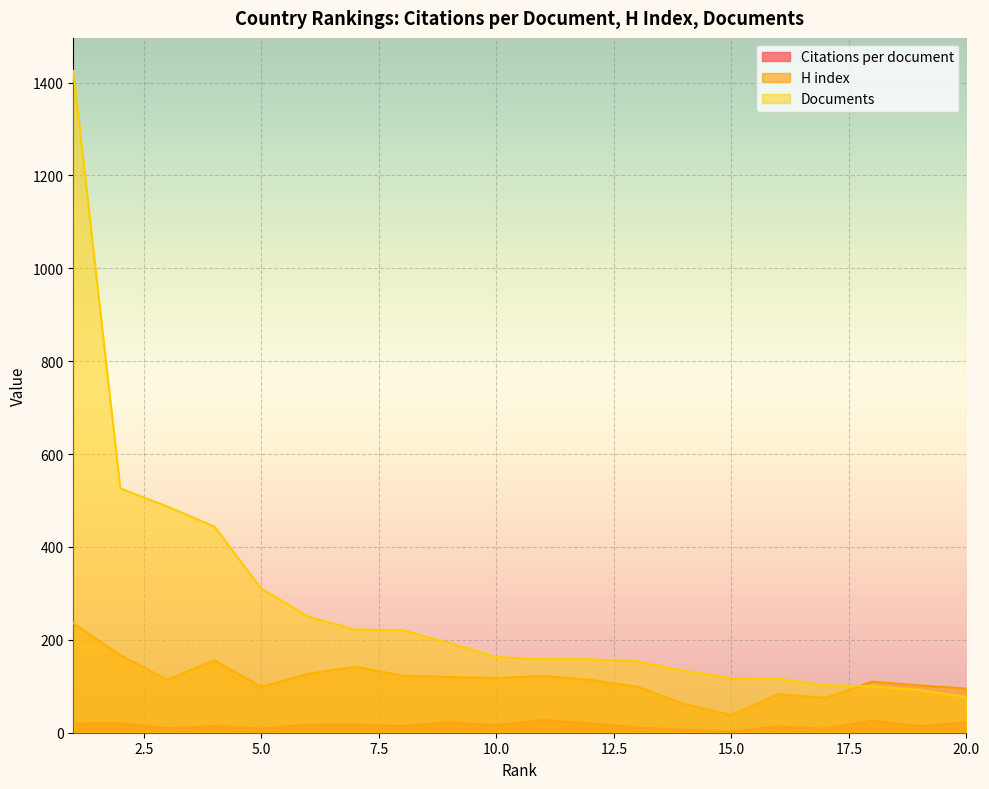

What is the average value of the H index series?

115.1